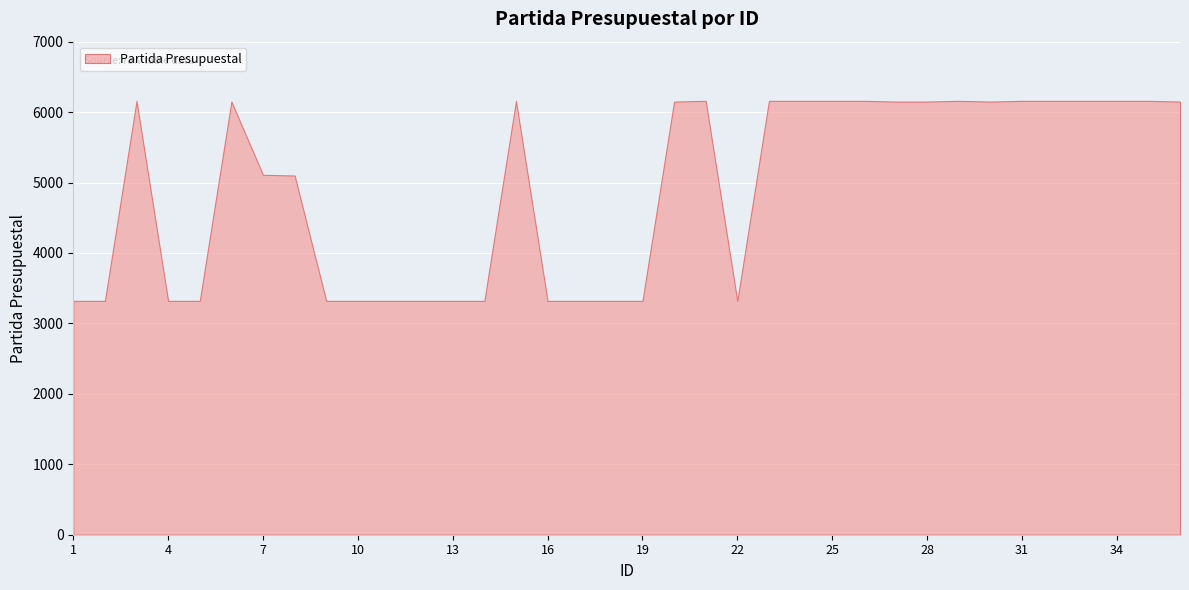

At which category does the chart reach its minimum across all series?

1